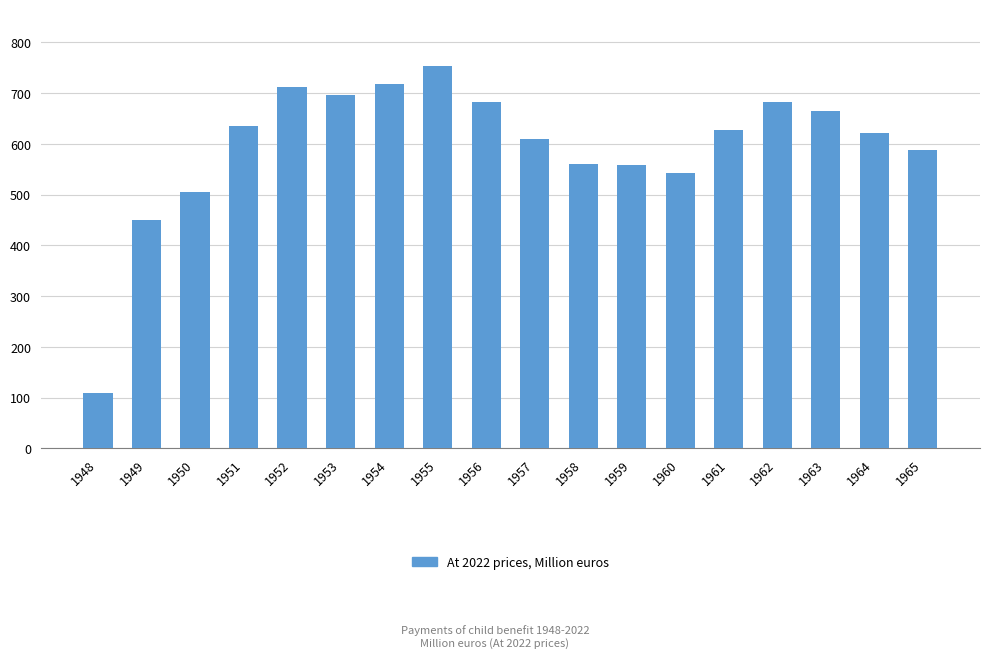

What is the value of the 9th bar from the left?

681.6